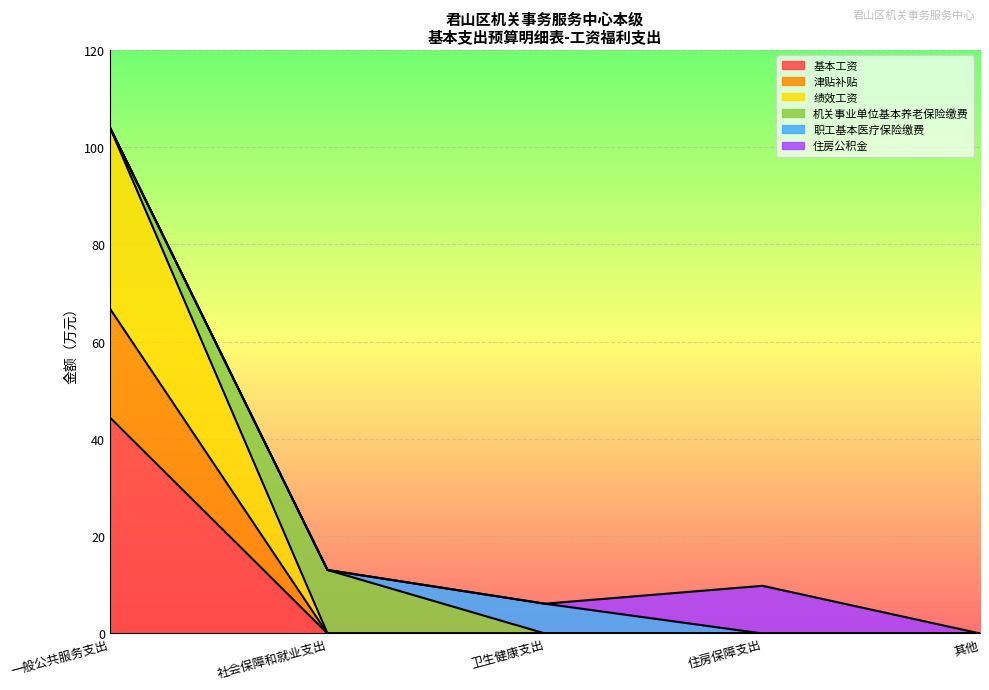

How many data points in 基本工资 are above 0?

1